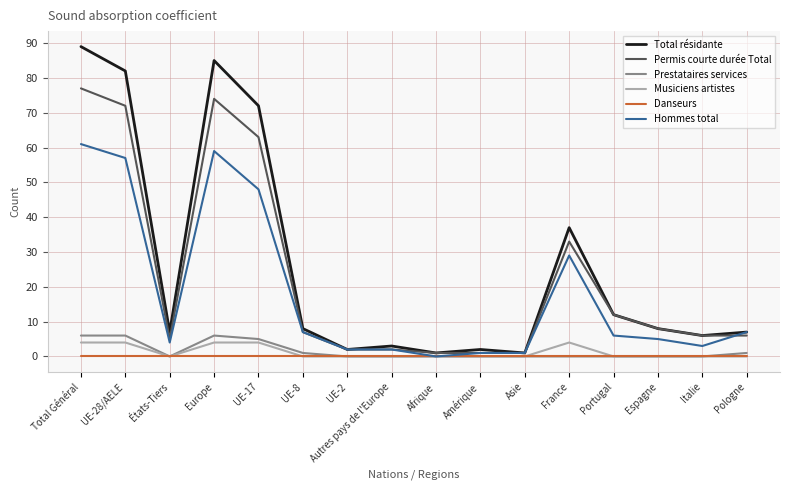

What is the difference between the second highest and second lowest values in the Permis courte durée Total series?

73